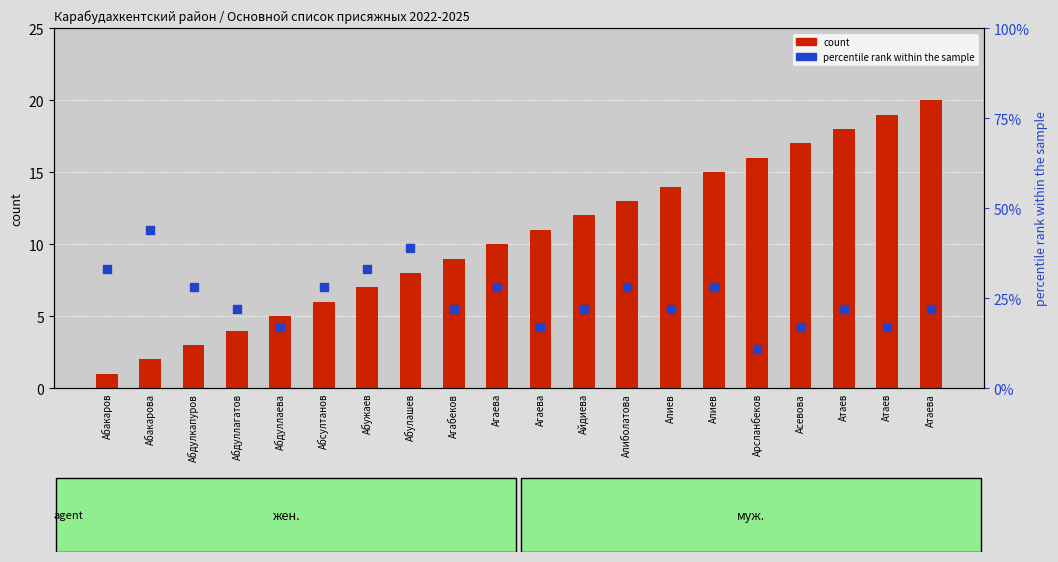

At which category is the sum across all series the highest?

Абулашев